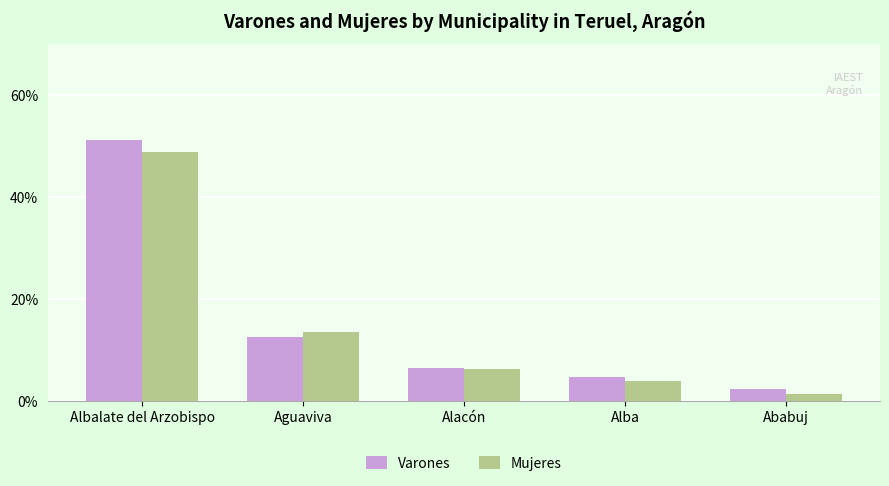

What is the label of the 3rd bar from the right?

Alacón